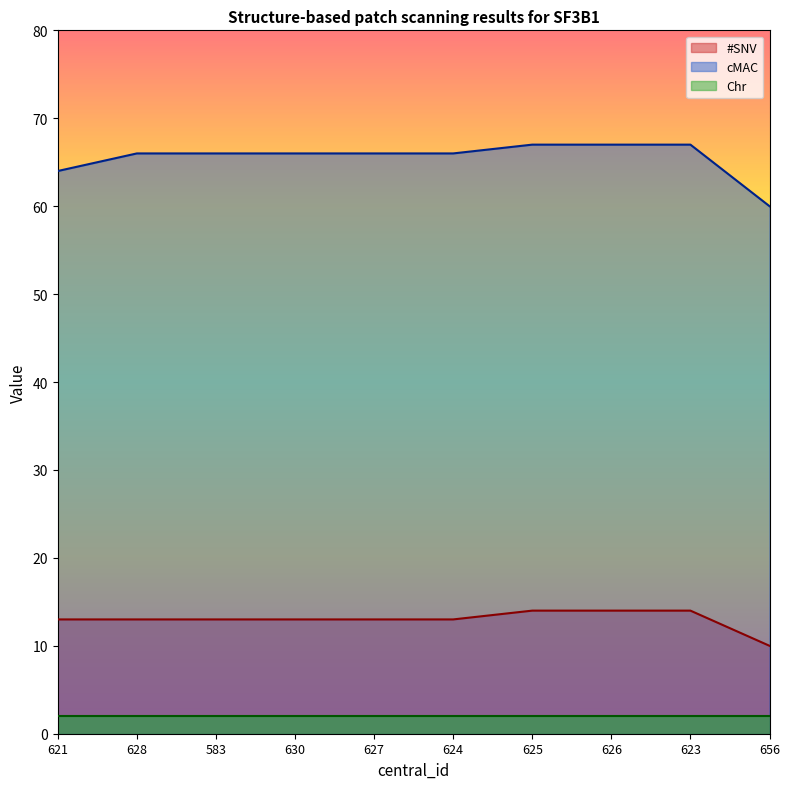

At how many categories does at least one series exceed 12?

10